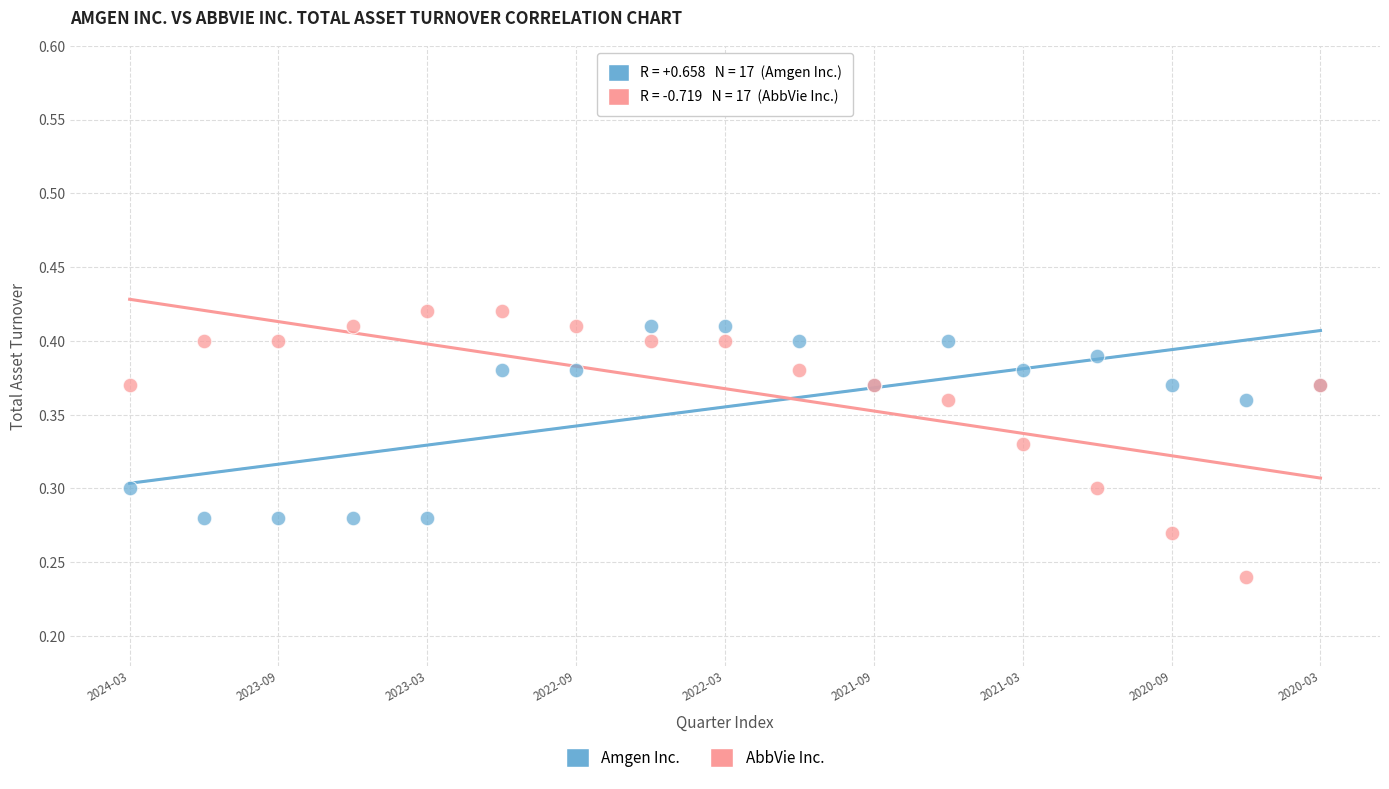

Which series contains the lowest Y value?

AbbVie Inc.